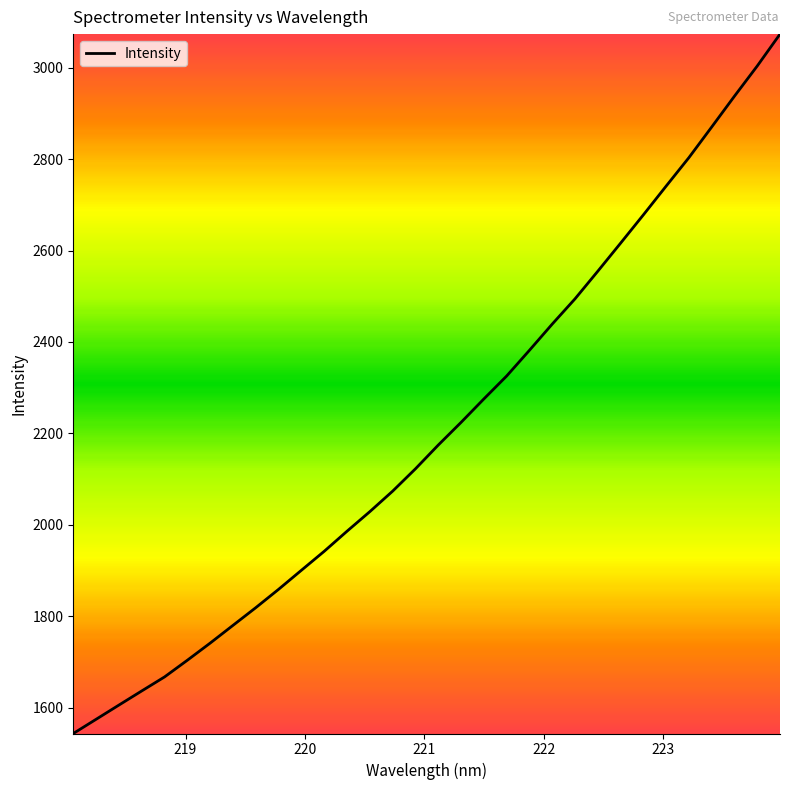

What is the smallest value displayed?

1543.1